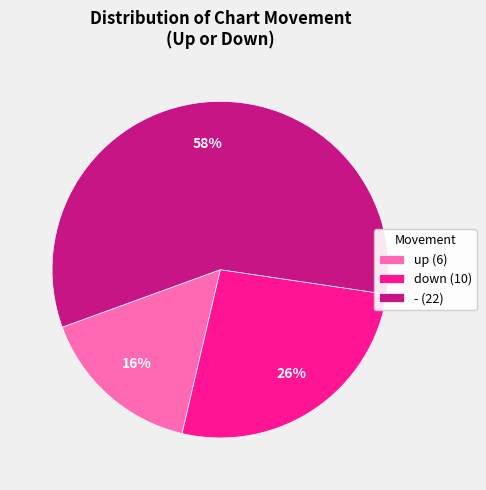

Count the number of slices in the pie.

3